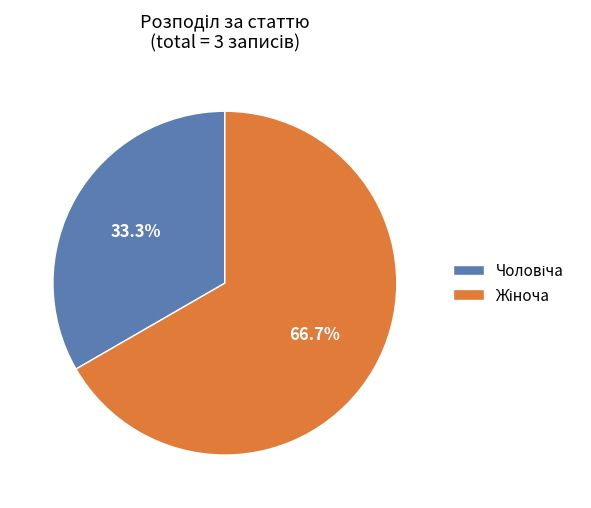

Is there a majority slice in this chart?

Yes